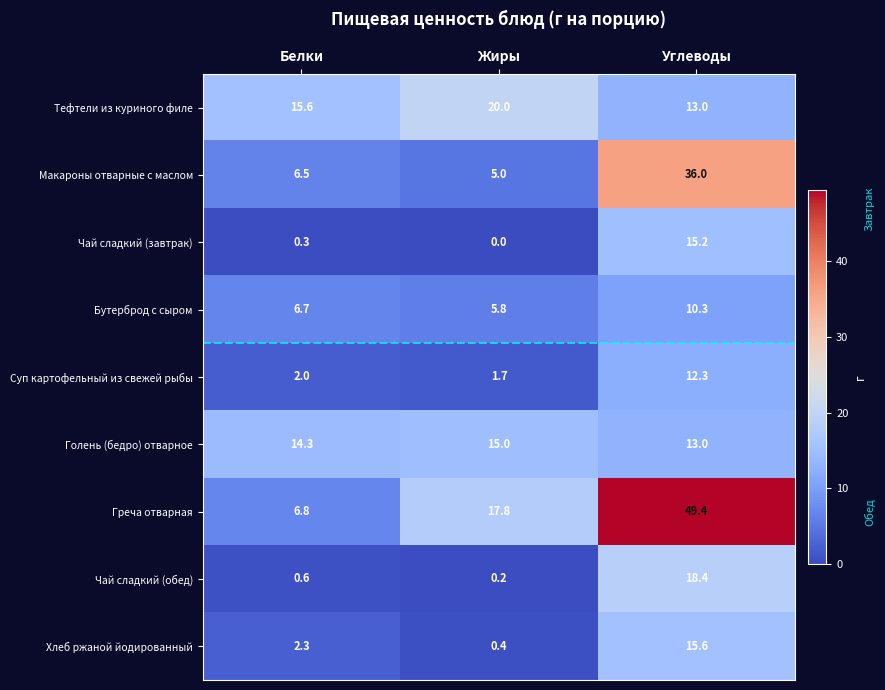

The value of Суп картофельный из свежей рыбы at Белки is 2.7. True or false?

False